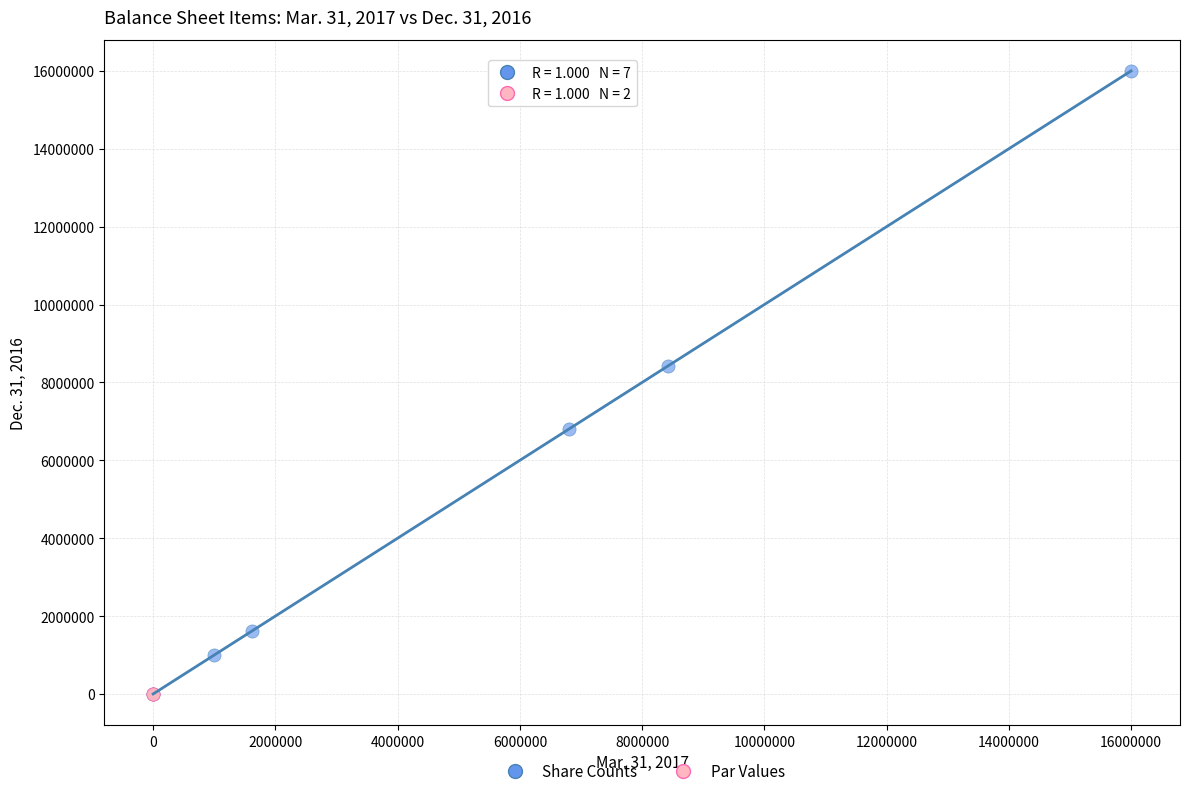

What are all the series names shown in the legend?

Share Counts, Par Values